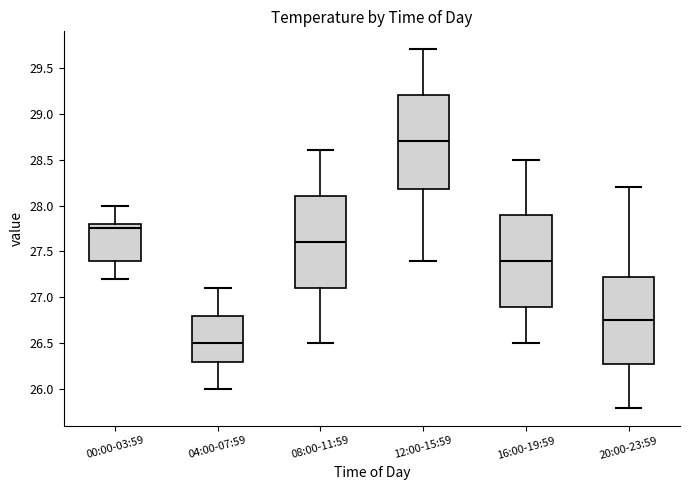

Reading left to right, transcribe this box plot: for each box, give where its median line is, the range the box spans, and where its two whiskers end, as read against the y-axis. The values are not printed on the chart, so give them approximately, as read against the axis.

00:00-03:59: median 27.75, box 27.40 to 27.80, whiskers 27.20 to 28.00
04:00-07:59: median 26.50, box 26.30 to 26.80, whiskers 26.00 to 27.10
08:00-11:59: median 27.60, box 27.10 to 28.10, whiskers 26.50 to 28.60
12:00-15:59: median 28.70, box 28.20 to 29.20, whiskers 27.40 to 29.70
16:00-19:59: median 27.40, box 26.90 to 27.90, whiskers 26.50 to 28.50
20:00-23:59: median 26.75, box 26.30 to 27.25, whiskers 25.80 to 28.20